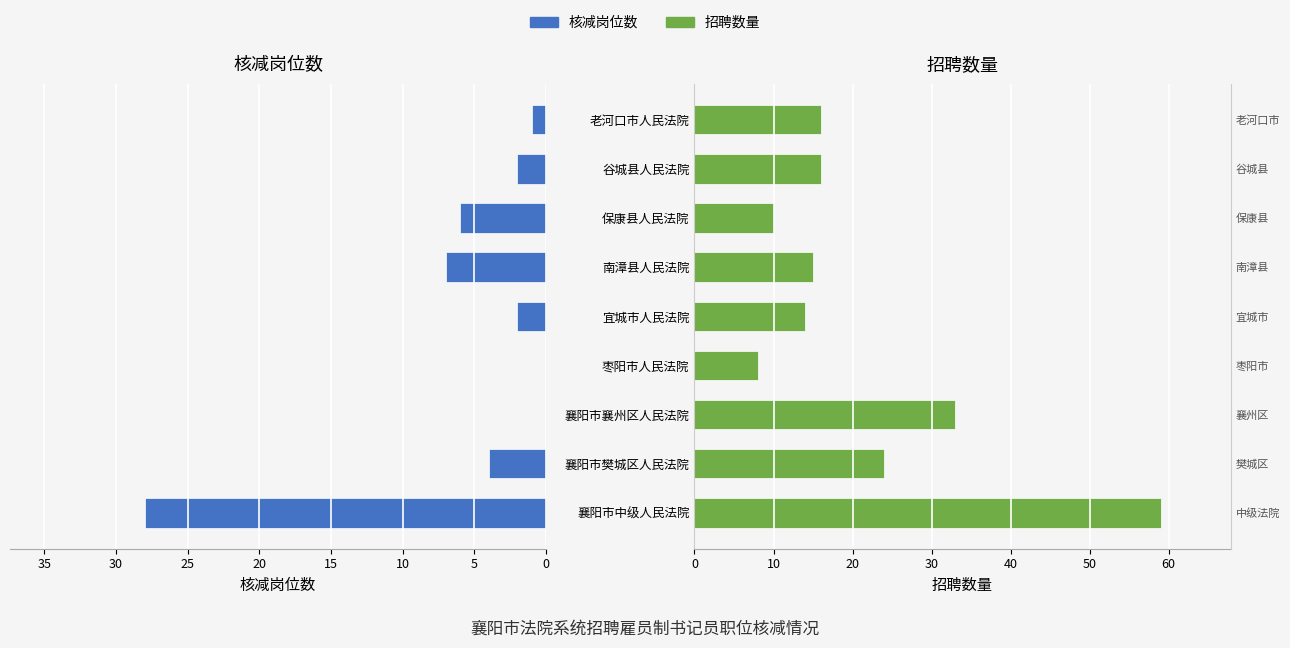

The value of 核减岗位数 at 枣阳市人民法院 is 0. True or false?

True